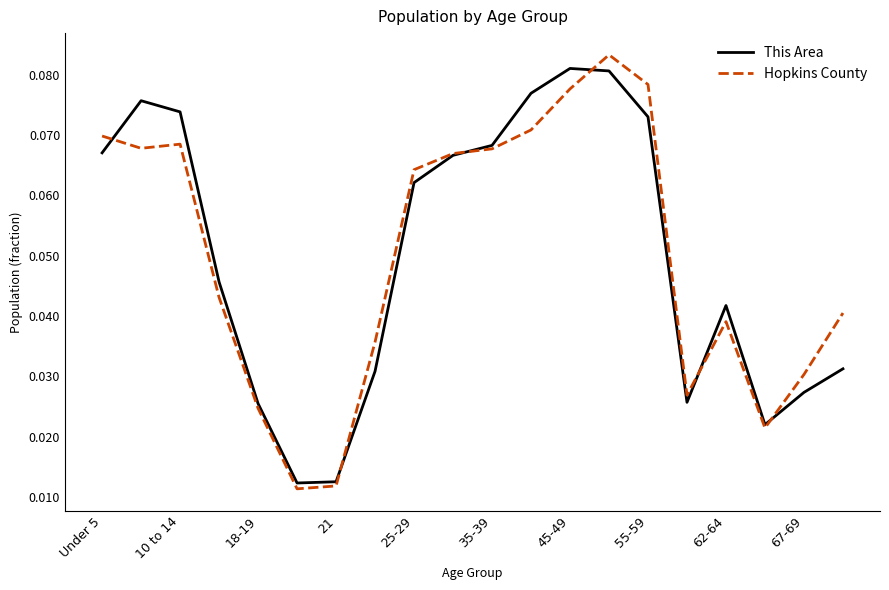

In Hopkins County, how many points are lower than both neighbors (excluding endpoints)?

4